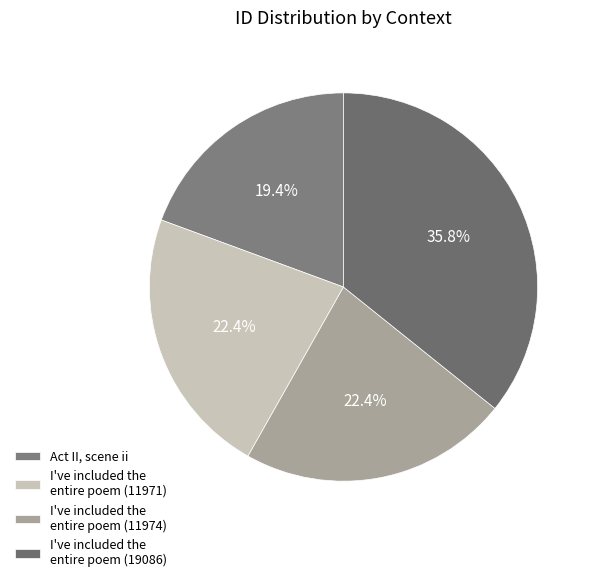

What is the change in value from I've included the entire poem (11971) to I've included the entire poem (19086)?

+7115